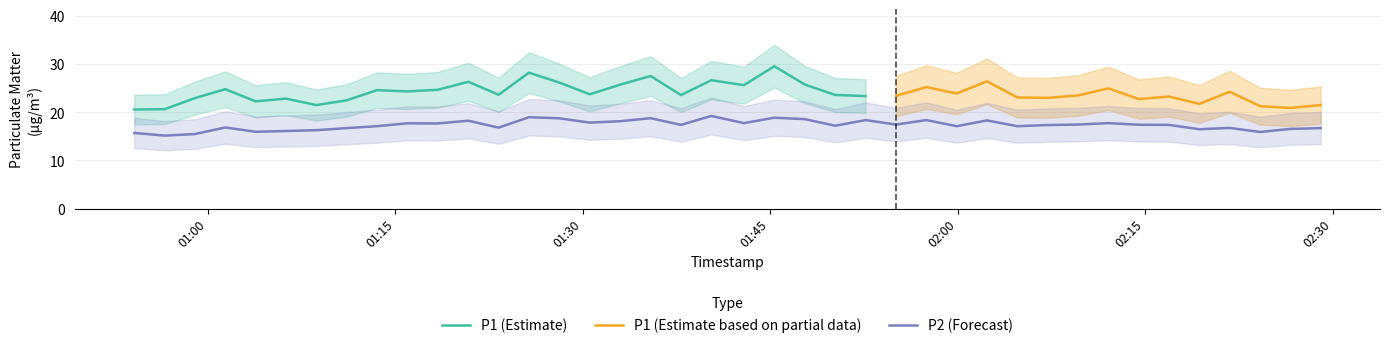

What is the minimum value for P2 (Forecast)?

15.2